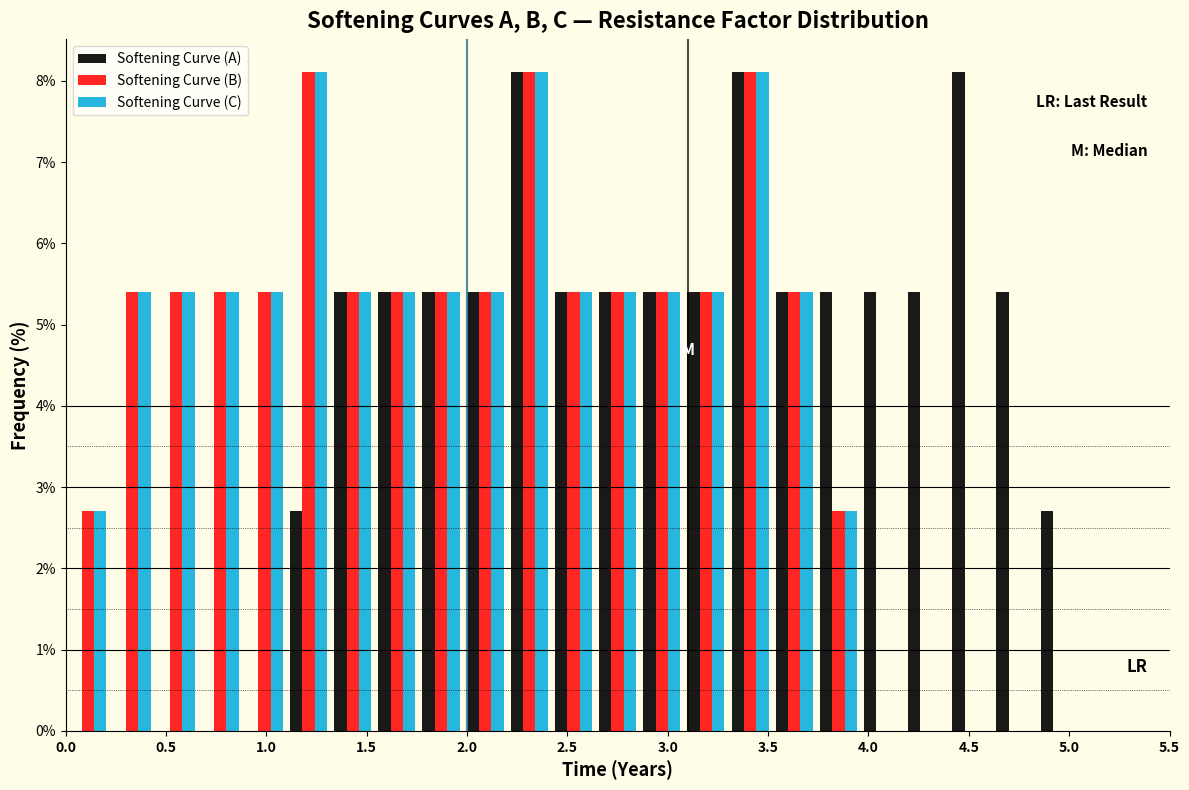

Reading left to right, list every range on the x-axis with the height of the bar of each series over it. Neither the bar edges nor the heights are printed on the chart, so give them approximately, as read against the axes.

0.00 to 0.22: Softening Curve (A)=0	Softening Curve (B)=2.7	Softening Curve (C)=2.7
0.22 to 0.44: Softening Curve (A)=0	Softening Curve (B)=5.4	Softening Curve (C)=5.4
0.44 to 0.66: Softening Curve (A)=0	Softening Curve (B)=5.4	Softening Curve (C)=5.4
0.66 to 0.88: Softening Curve (A)=0	Softening Curve (B)=5.4	Softening Curve (C)=5.4
0.88 to 1.10: Softening Curve (A)=0	Softening Curve (B)=5.4	Softening Curve (C)=5.4
1.10 to 1.32: Softening Curve (A)=2.7	Softening Curve (B)=8.1	Softening Curve (C)=8.1
1.32 to 1.54: Softening Curve (A)=5.4	Softening Curve (B)=5.4	Softening Curve (C)=5.4
1.54 to 1.76: Softening Curve (A)=5.4	Softening Curve (B)=5.4	Softening Curve (C)=5.4
1.76 to 1.98: Softening Curve (A)=5.4	Softening Curve (B)=5.4	Softening Curve (C)=5.4
1.98 to 2.20: Softening Curve (A)=5.4	Softening Curve (B)=5.4	Softening Curve (C)=5.4
2.20 to 2.42: Softening Curve (A)=8.1	Softening Curve (B)=8.1	Softening Curve (C)=8.1
2.42 to 2.64: Softening Curve (A)=5.4	Softening Curve (B)=5.4	Softening Curve (C)=5.4
2.64 to 2.86: Softening Curve (A)=5.4	Softening Curve (B)=5.4	Softening Curve (C)=5.4
2.86 to 3.08: Softening Curve (A)=5.4	Softening Curve (B)=5.4	Softening Curve (C)=5.4
3.08 to 3.30: Softening Curve (A)=5.4	Softening Curve (B)=5.4	Softening Curve (C)=5.4
3.30 to 3.52: Softening Curve (A)=8.1	Softening Curve (B)=8.1	Softening Curve (C)=8.1
3.52 to 3.74: Softening Curve (A)=5.4	Softening Curve (B)=5.4	Softening Curve (C)=5.4
3.74 to 3.96: Softening Curve (A)=5.4	Softening Curve (B)=2.7	Softening Curve (C)=2.7
3.96 to 4.18: Softening Curve (A)=5.4	Softening Curve (B)=0	Softening Curve (C)=0
4.18 to 4.40: Softening Curve (A)=5.4	Softening Curve (B)=0	Softening Curve (C)=0
4.40 to 4.62: Softening Curve (A)=8.1	Softening Curve (B)=0	Softening Curve (C)=0
4.62 to 4.84: Softening Curve (A)=5.4	Softening Curve (B)=0	Softening Curve (C)=0
4.84 to 5.06: Softening Curve (A)=2.7	Softening Curve (B)=0	Softening Curve (C)=0
5.06 to 5.28: Softening Curve (A)=0	Softening Curve (B)=0	Softening Curve (C)=0
5.28 to 5.50: Softening Curve (A)=0	Softening Curve (B)=0	Softening Curve (C)=0